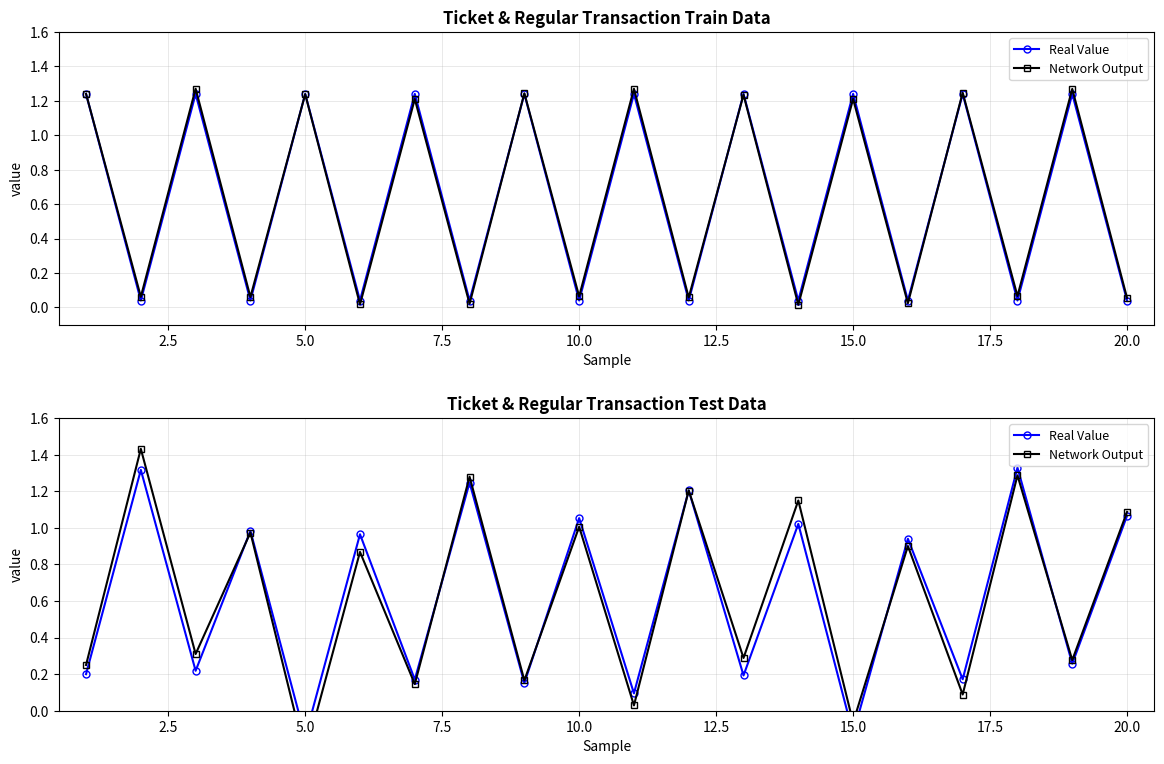

Which series has the widest spread of values?

Network Output